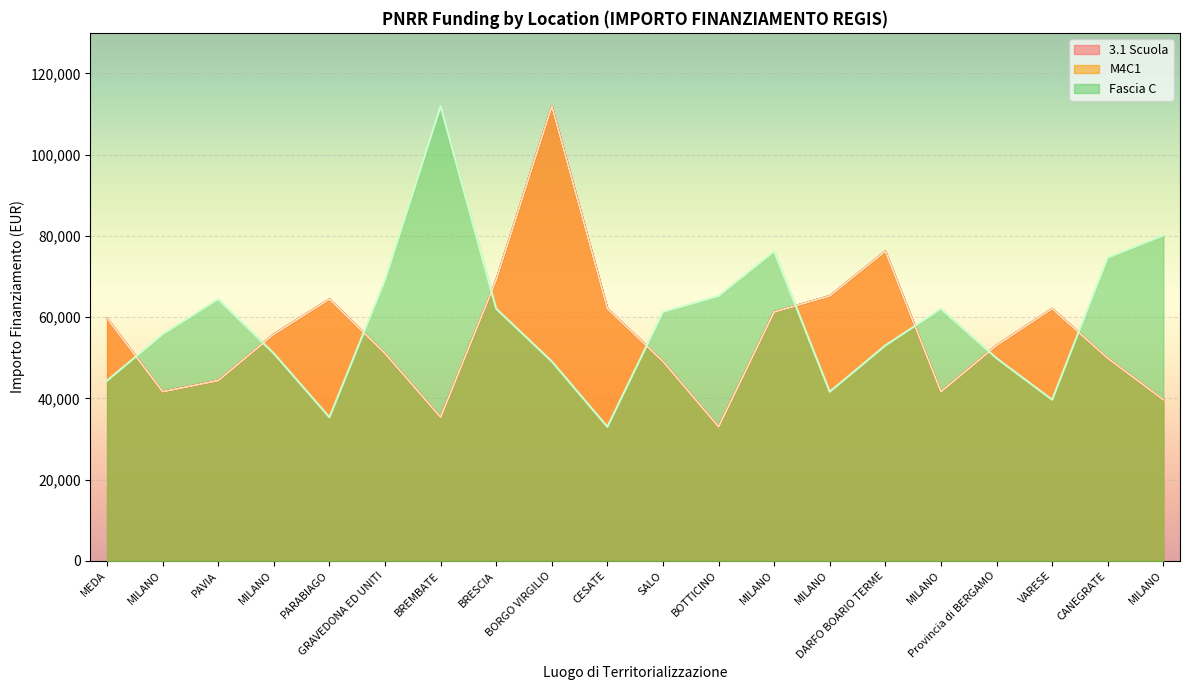

Which series has the largest total across all categories?

Fascia C